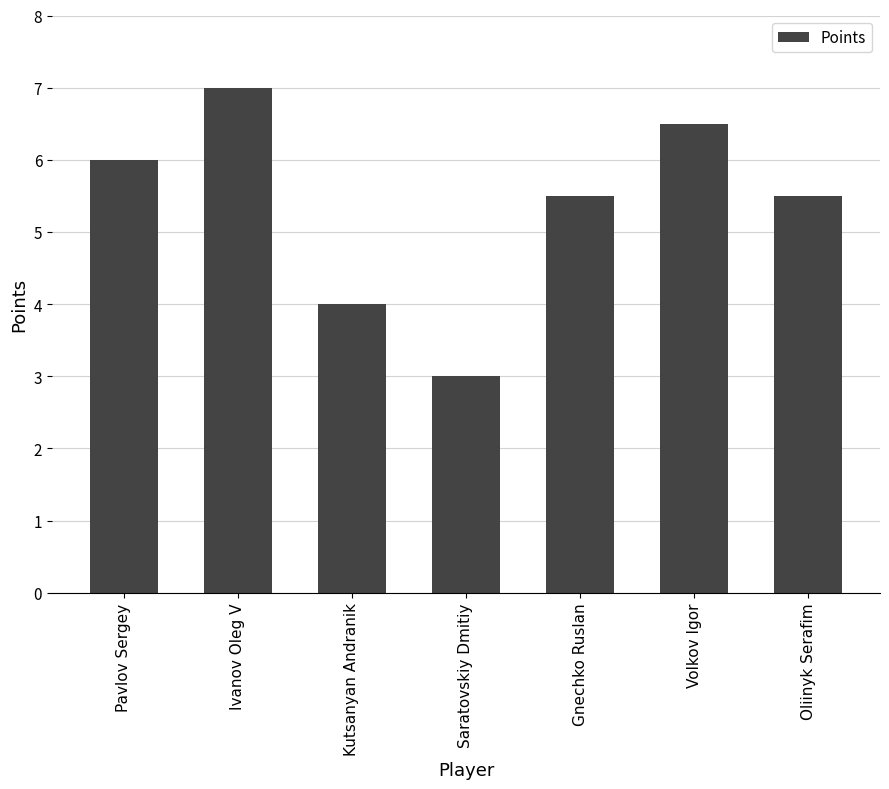

The chart shows a value of 6.5 at Volkov Igor. True or false?

True